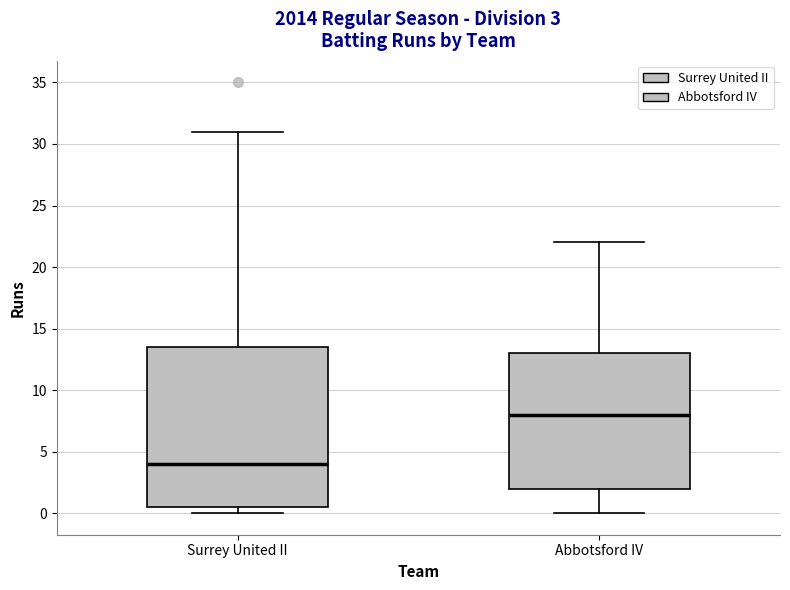

Which box is the tallest, from its lower edge to its upper edge?

Surrey United II